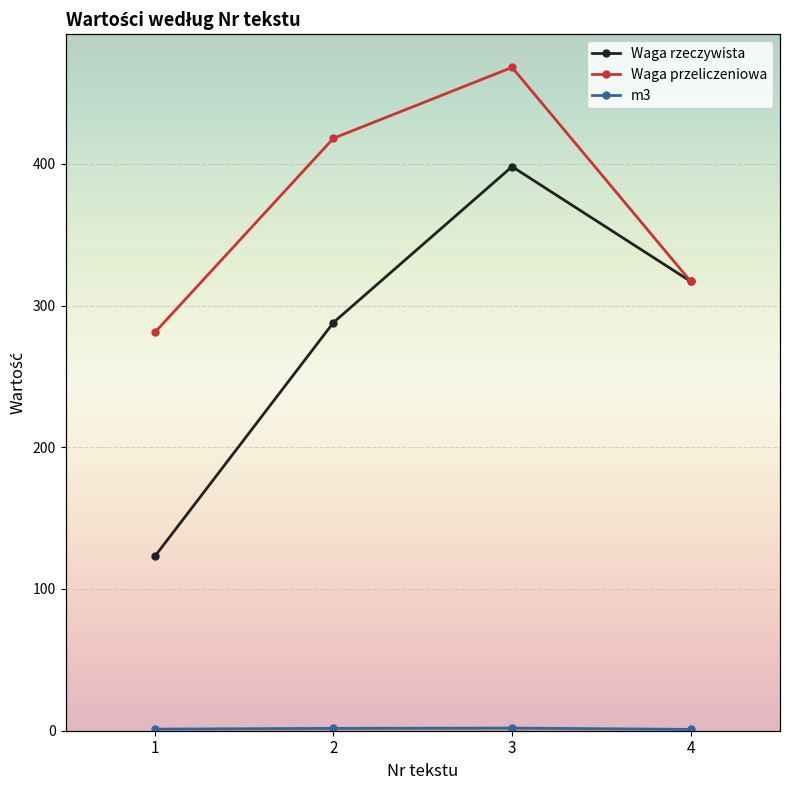

True or false: Waga przeliczeniowa and m3 intersect in this chart.

False